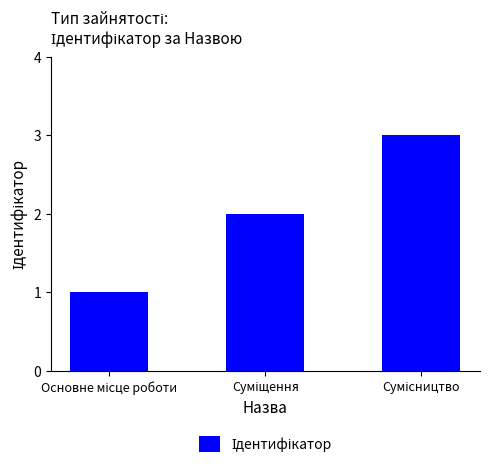

What is the maximum value shown in the chart?

3